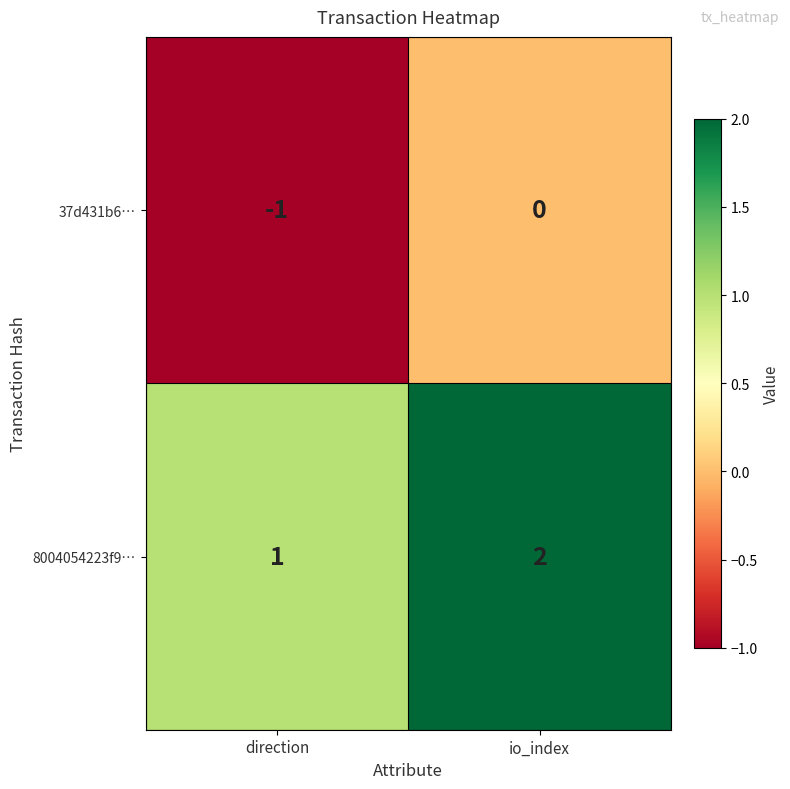

Is it true that 37d431b6… equals -1 at io_index?

False